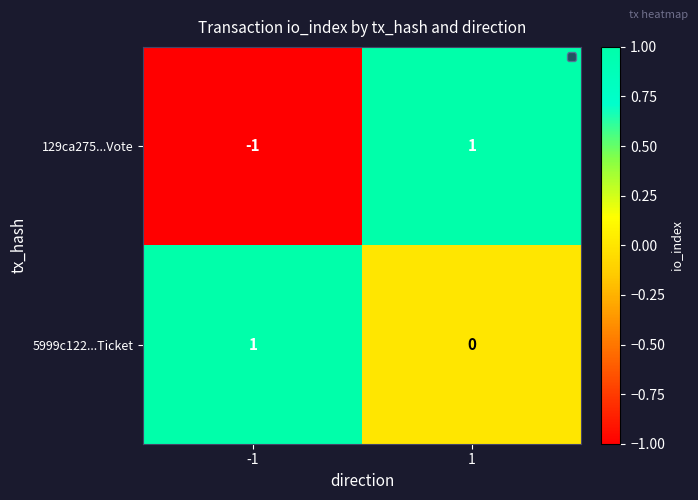

How many values in 5999c122...Ticket are above zero?

1